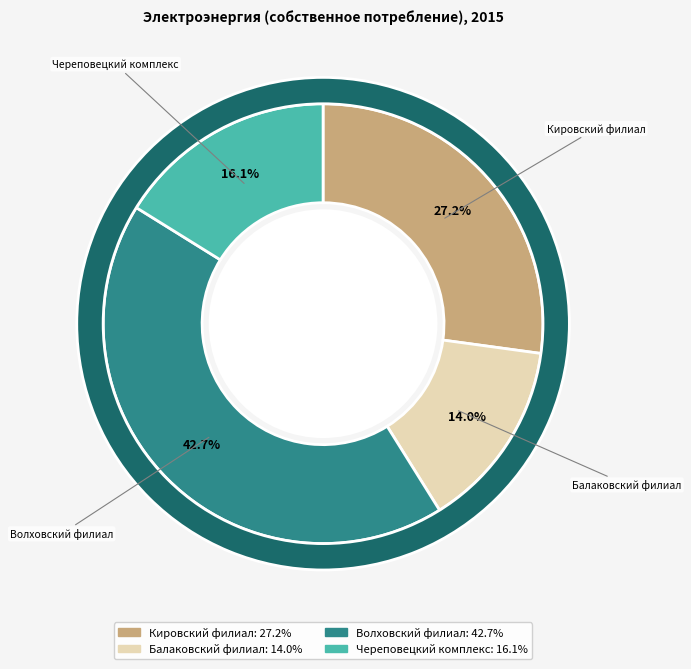

To the nearest percent, what portion does Кировский филиал represent?

27%